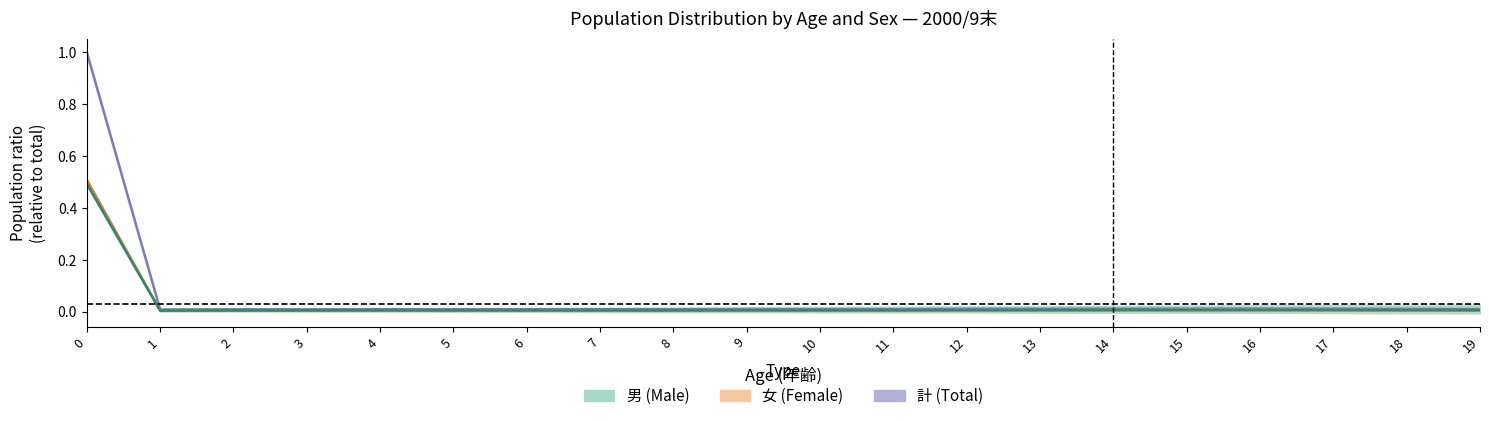

Does the chart have visible grid lines?

No